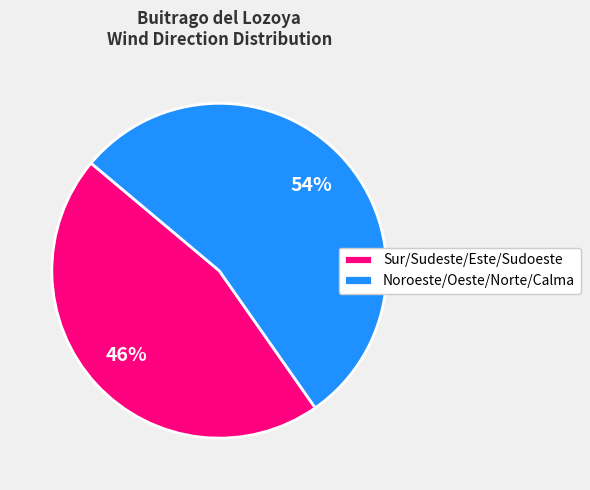

The Noroeste/Oeste/Norte/Calma slice represents 54% of the pie. True or false?

True